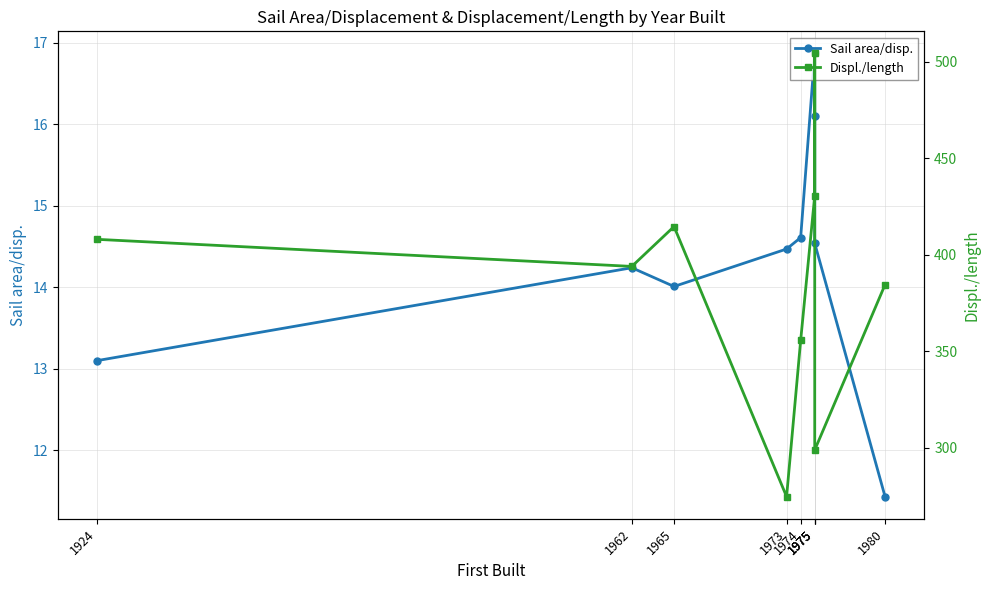

Where is Displ./length nearest to the value 389?

1980